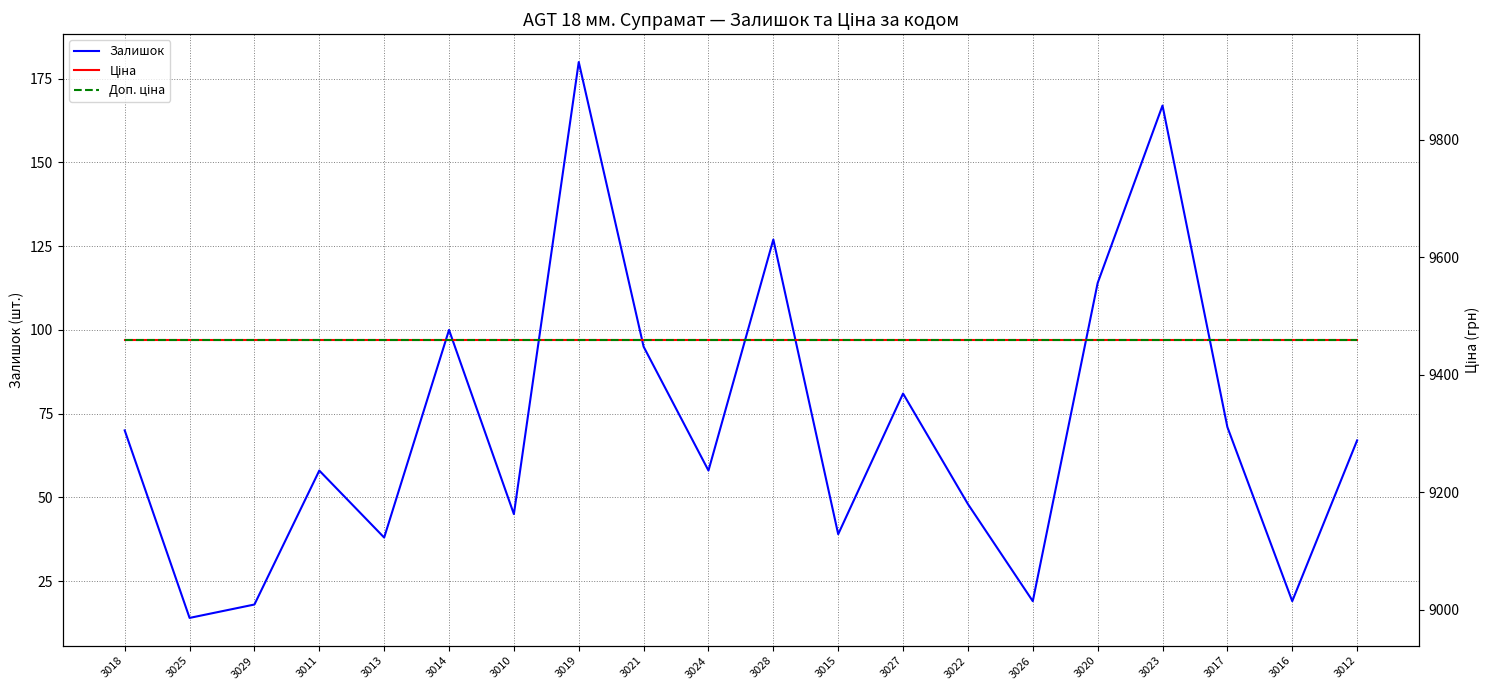

The Залишок series shows 70.0 at 3018. True or false?

True